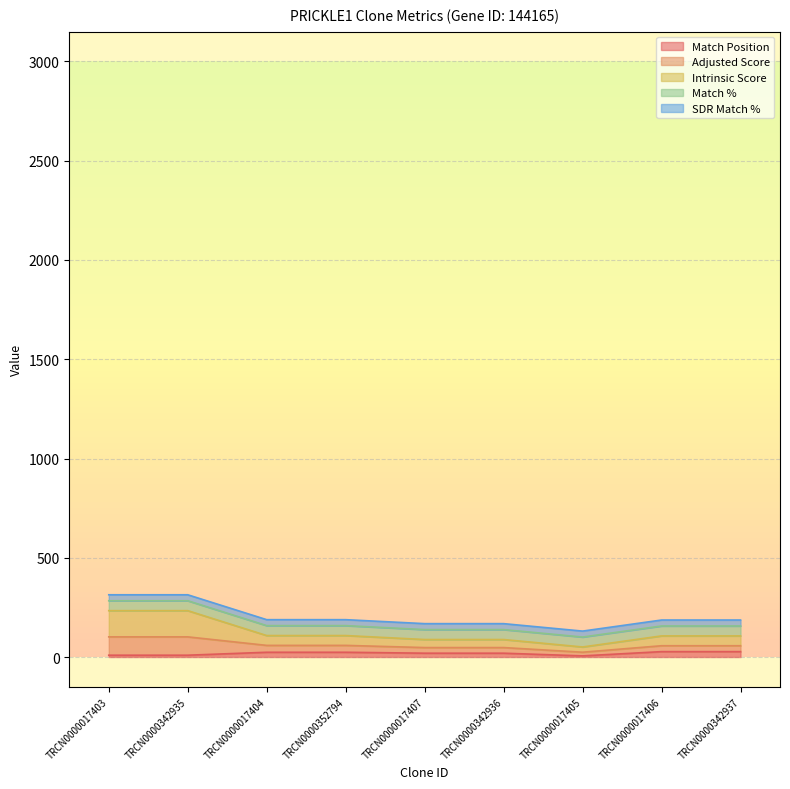

What is the label of the 8th point from the right?

TRCN0000342935